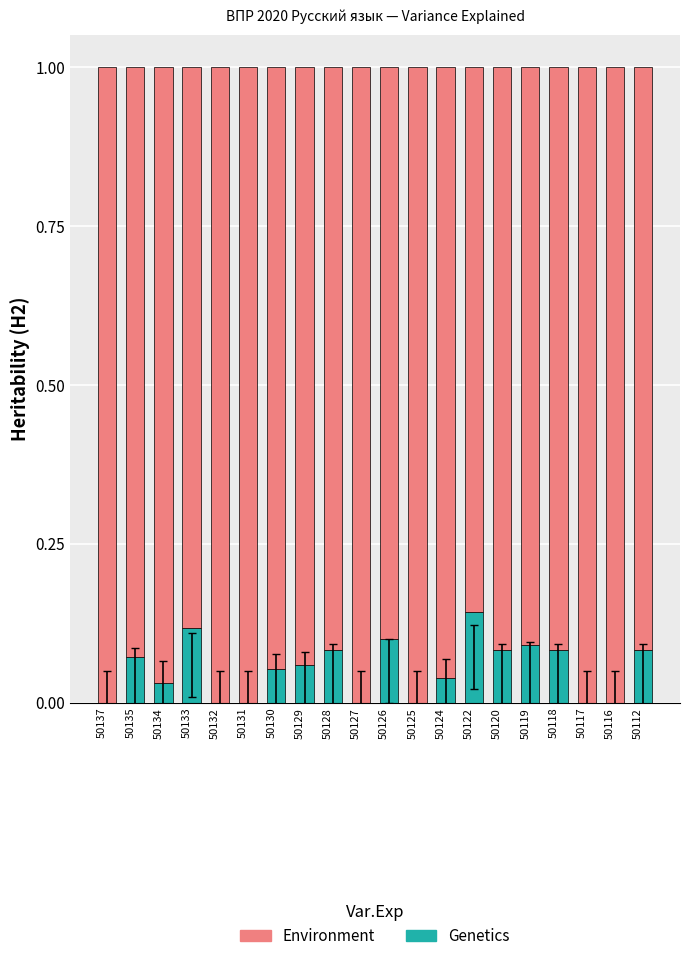

True or false: Genetics has a value of 0.1 at 50128.

True